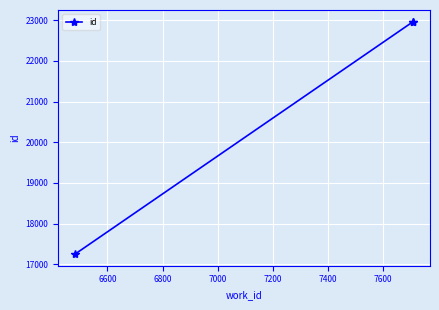

Does the chart display data point markers on the line(s)?

Yes